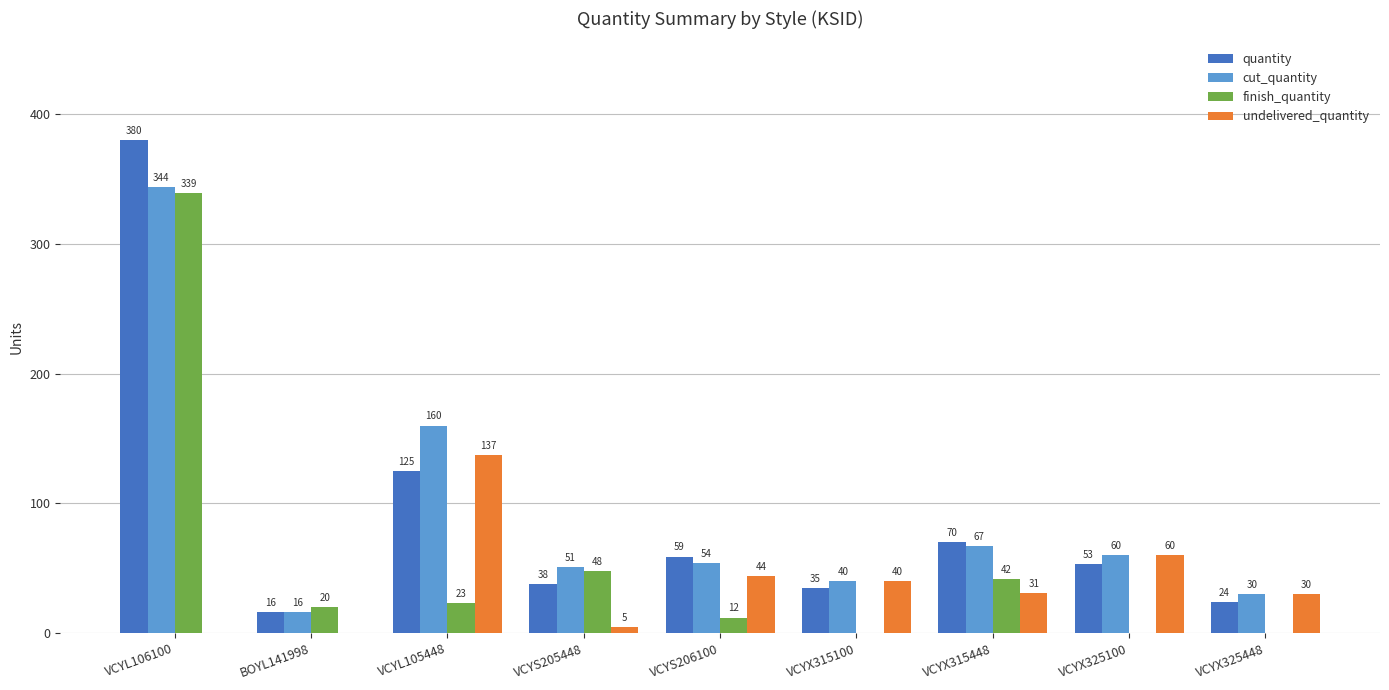

Which category has the highest value in the undelivered_quantity series?

VCYL105448